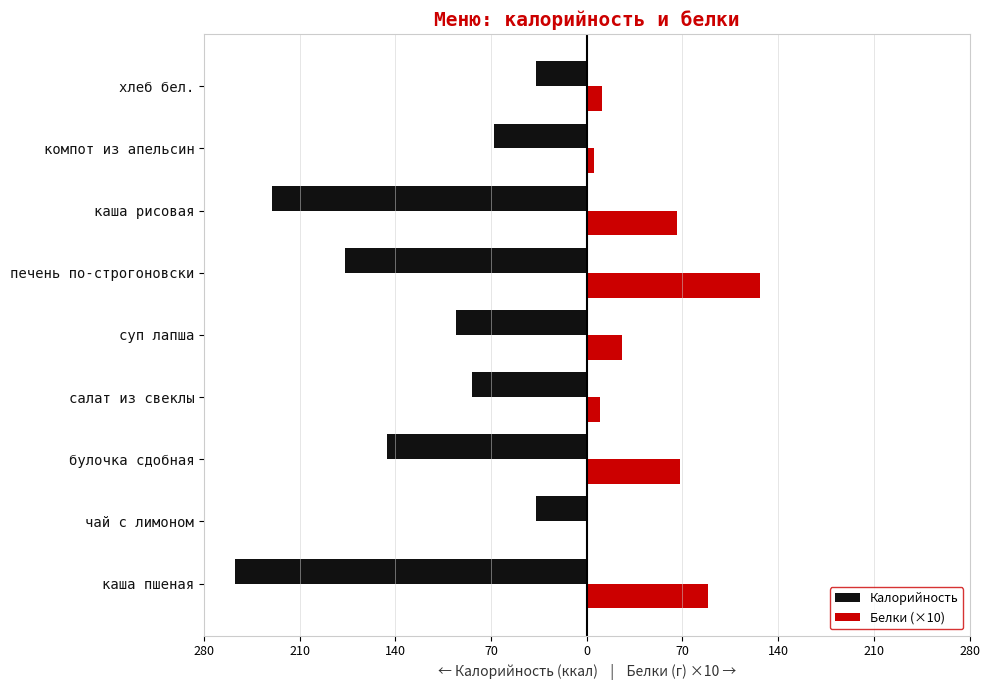

What are all the series names shown in the legend?

Калорийность, Белки (×10)